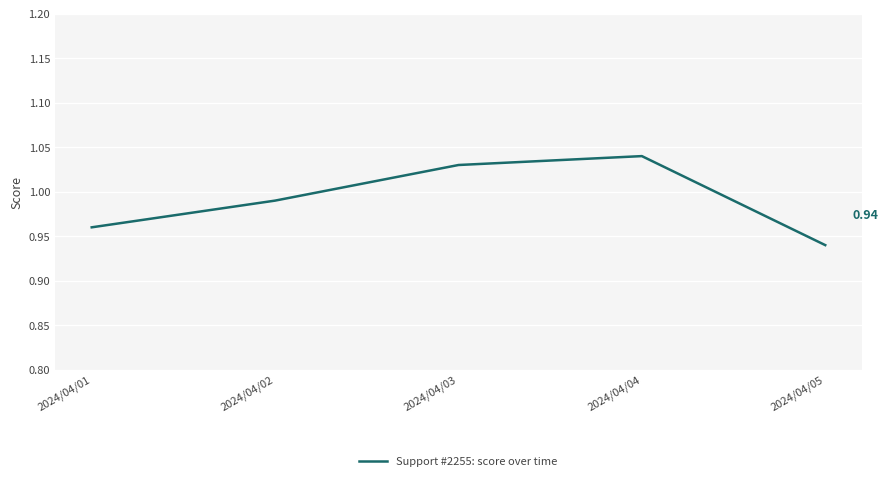

At which category does the chart reach its minimum across all series?

2024/04/05